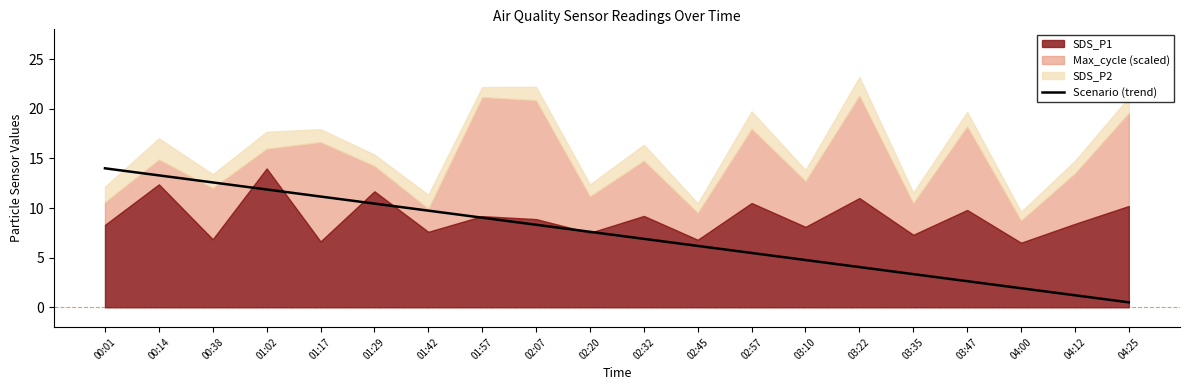

How many data points are less than 7?

10